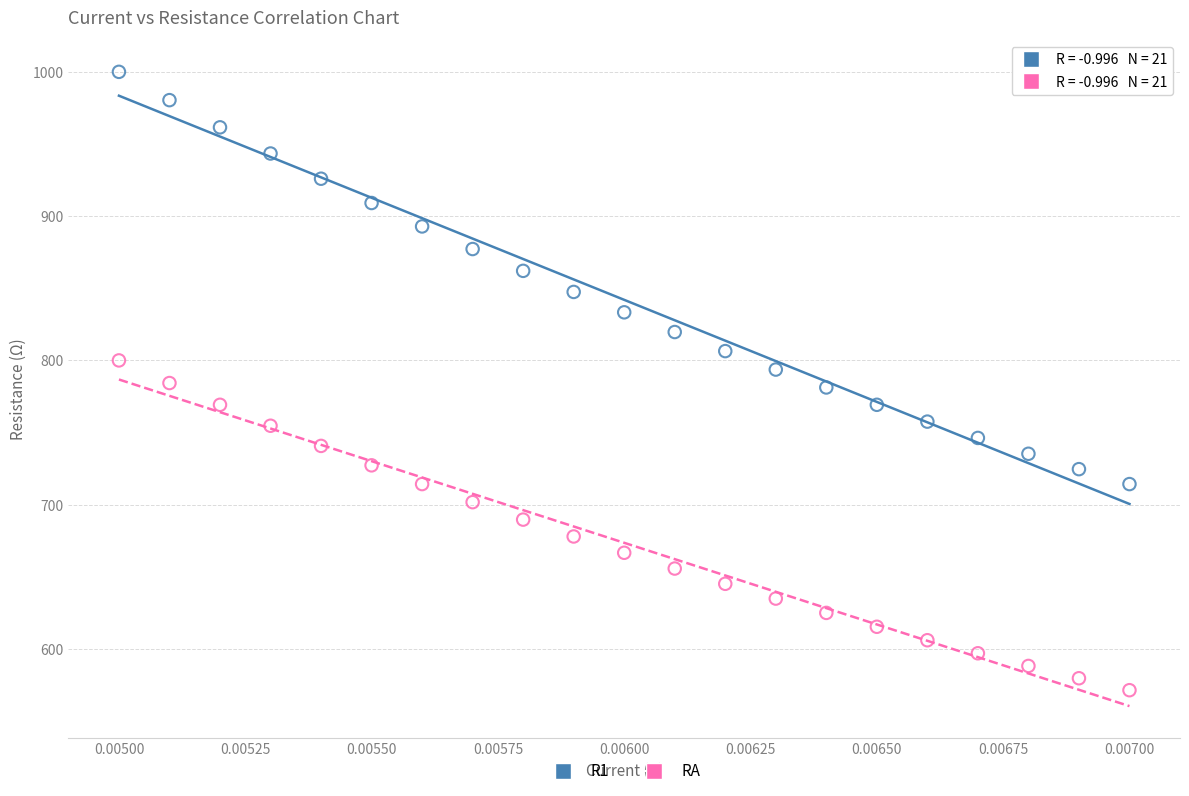

Which series reaches the minimum Y coordinate?

RA